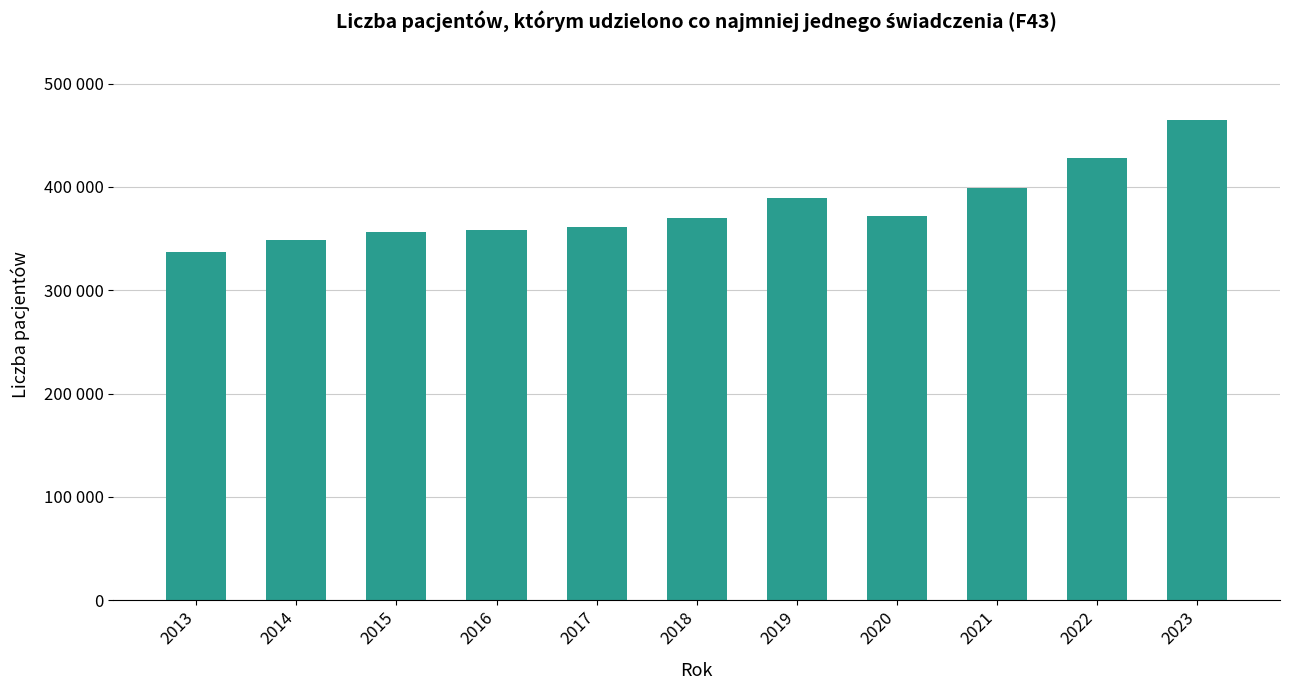

List the labels in order of value, smallest first.

2013, 2014, 2015, 2016, 2017, 2018, 2020, 2019, 2021, 2022, 2023